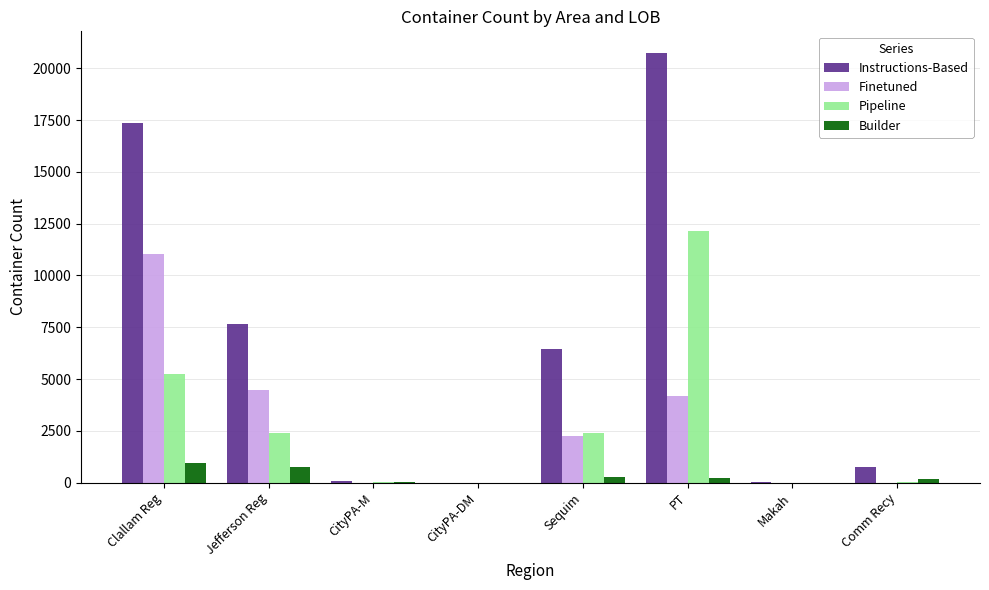

At which label does Pipeline reach its peak?

PT